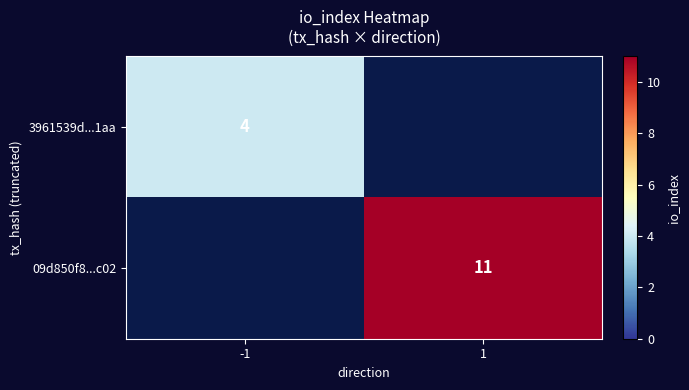

Is the value of 3961539d...1aa at -1 greater than the value of 09d850f8...c02 at 1?

No